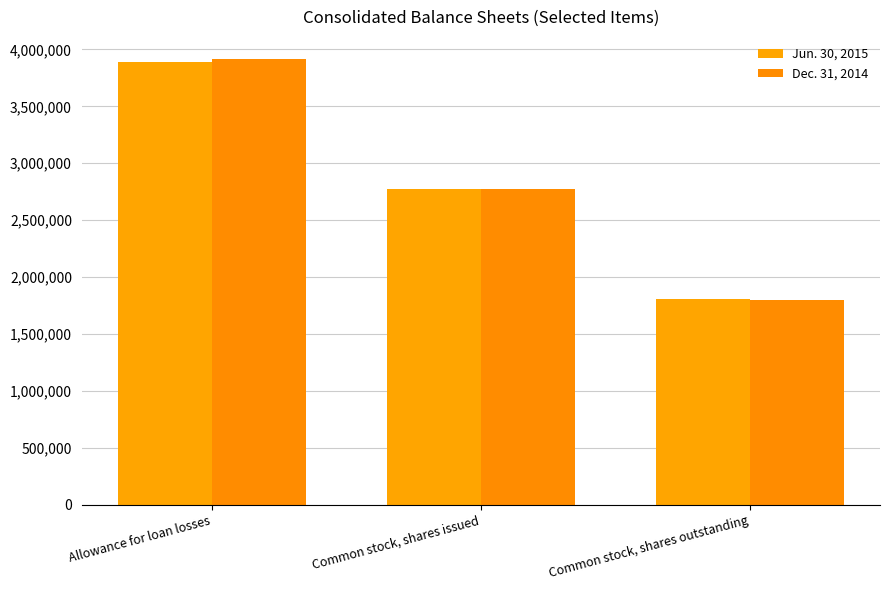

At which category is the sum across all series the highest?

Allowance for loan losses